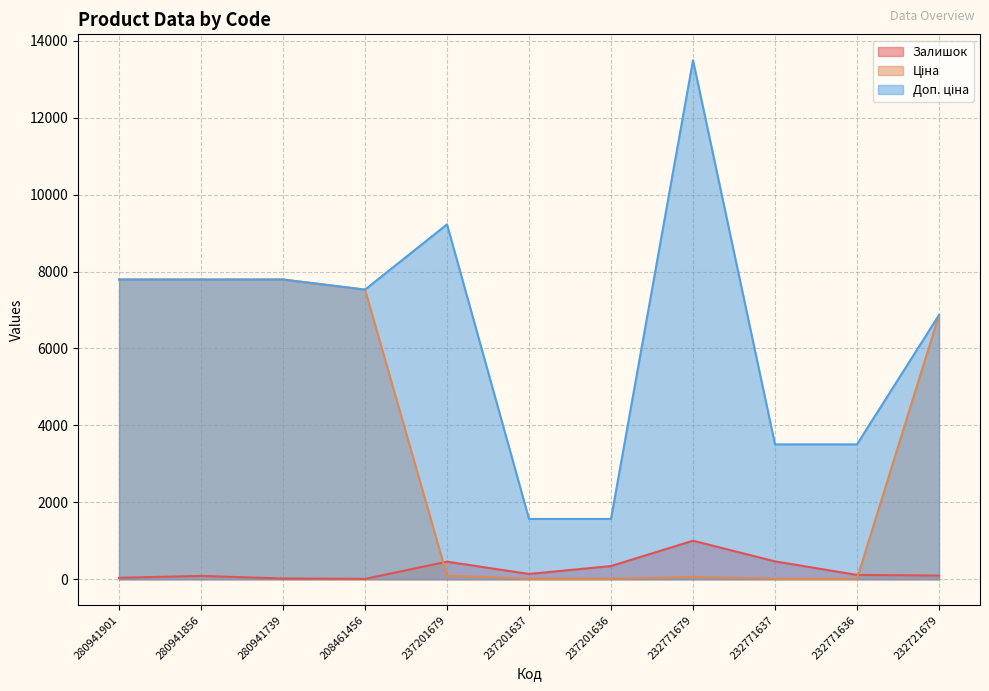

Reading right to left, transcribe all the data shown in this chart.

Залишок: 232721679=96.0	232771636=114.0	232771637=465.0	232771679=1003.0	237201636=344.0	237201637=138.0	237201679=458.0	208461456=11.0	280941739=21.0	280941856=88.0	280941901=39.0
Ціна: 232721679=6869.4	232771636=15.6	232771637=15.6	232771679=60.0	237201636=15.7	237201637=15.7	237201679=92.3	208461456=7530.7	280941739=7792.9	280941856=7792.9	280941901=7792.9
Доп. ціна: 232721679=6869.4	232771636=3508.0	232771637=3508.0	232771679=13493.2	237201636=1569.0	237201637=1569.0	237201679=9227.0	208461456=7530.7	280941739=7792.9	280941856=7792.9	280941901=7792.9